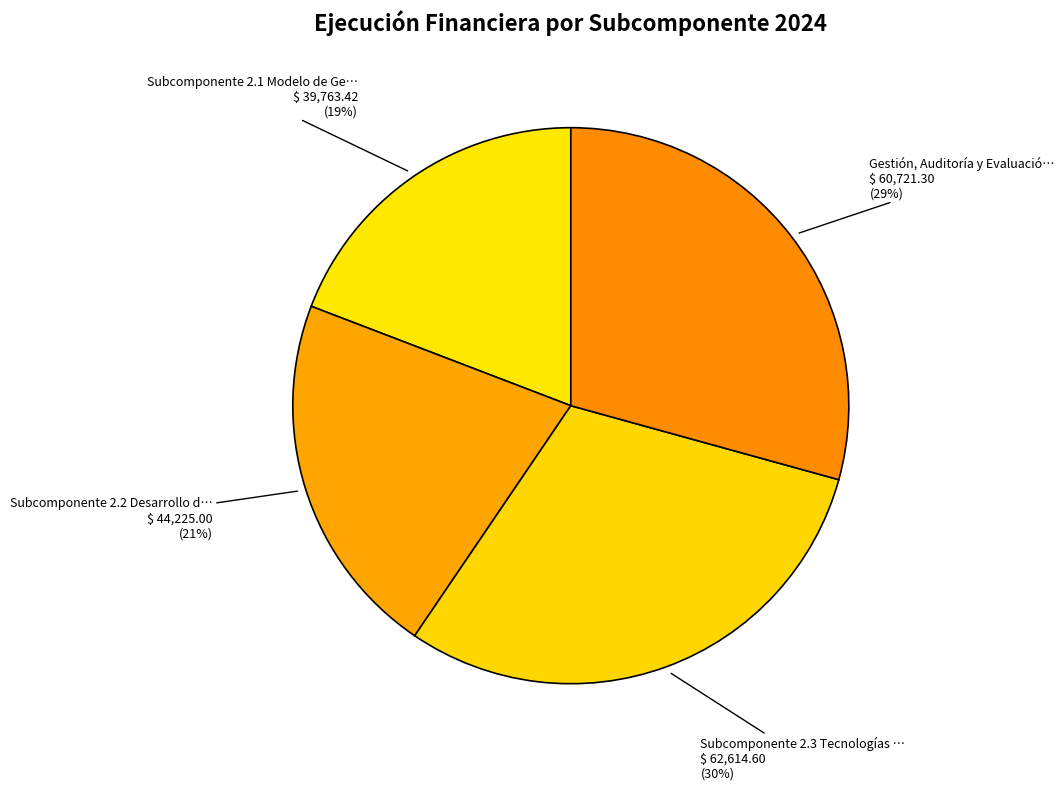

Count the number of slices in the pie.

4